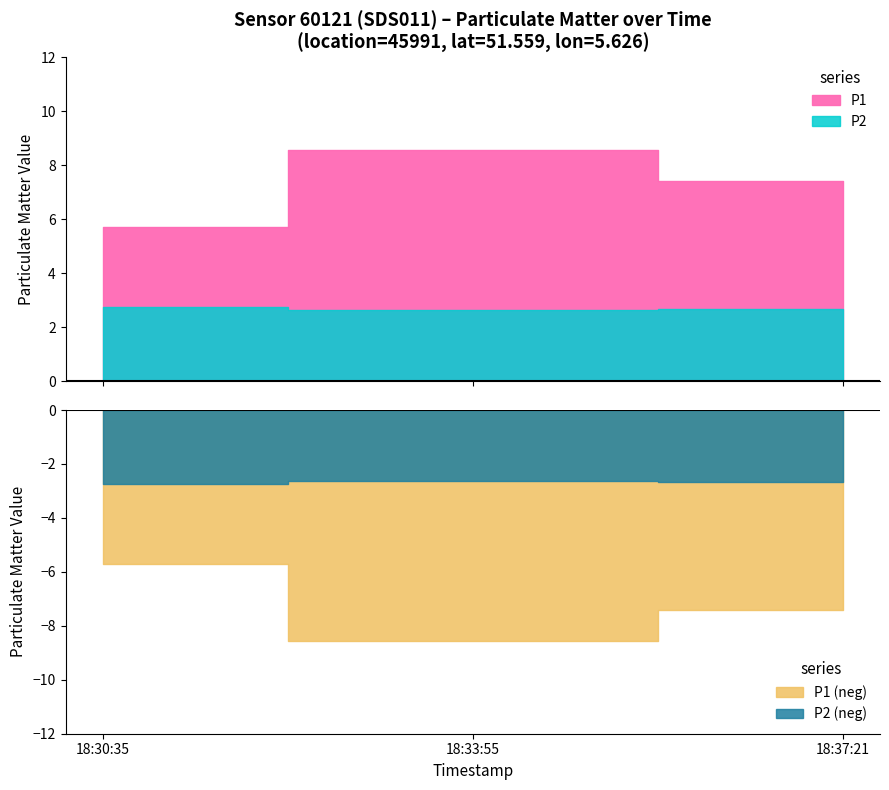

What is the difference between the maximum and second lowest values in the P1 series?

1.2